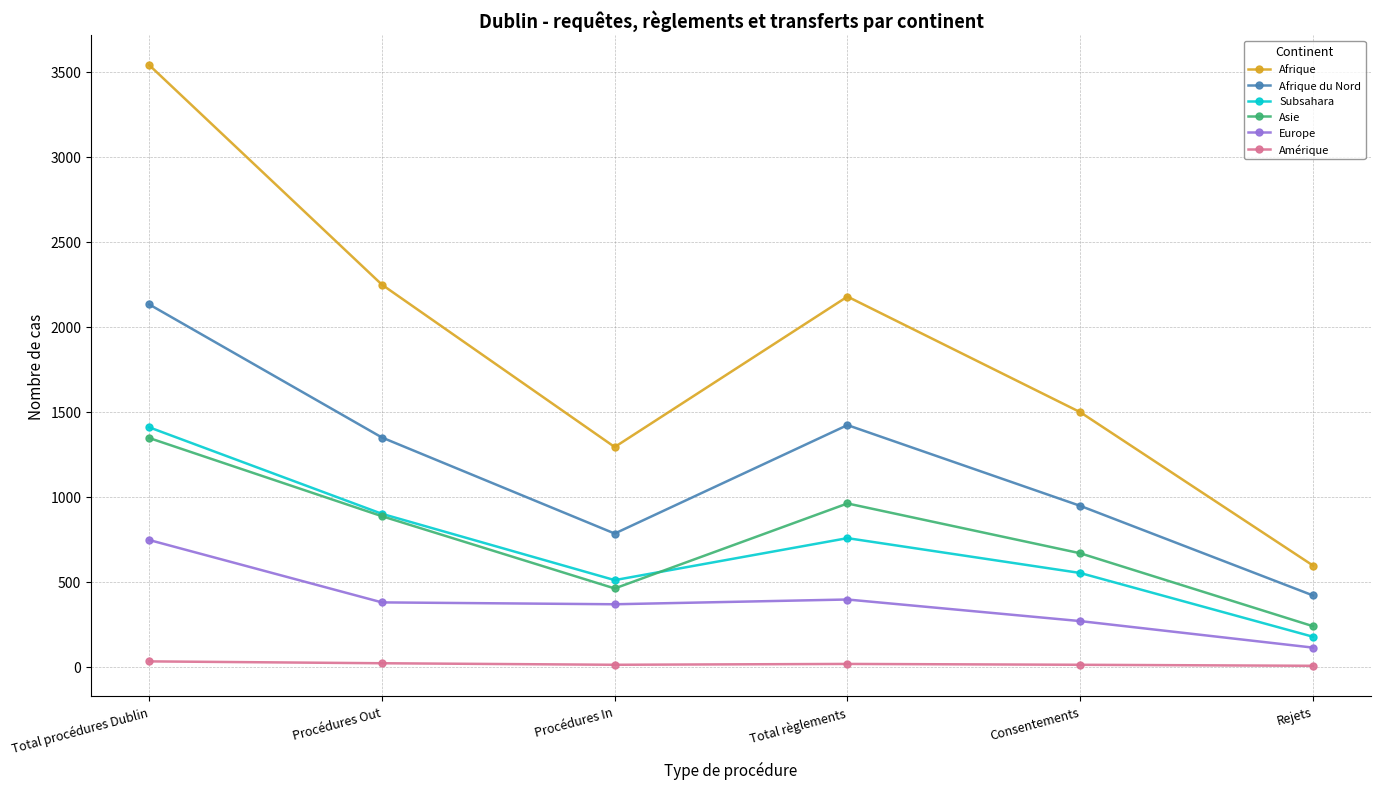

True or false: Asie and Amérique intersect in this chart.

False